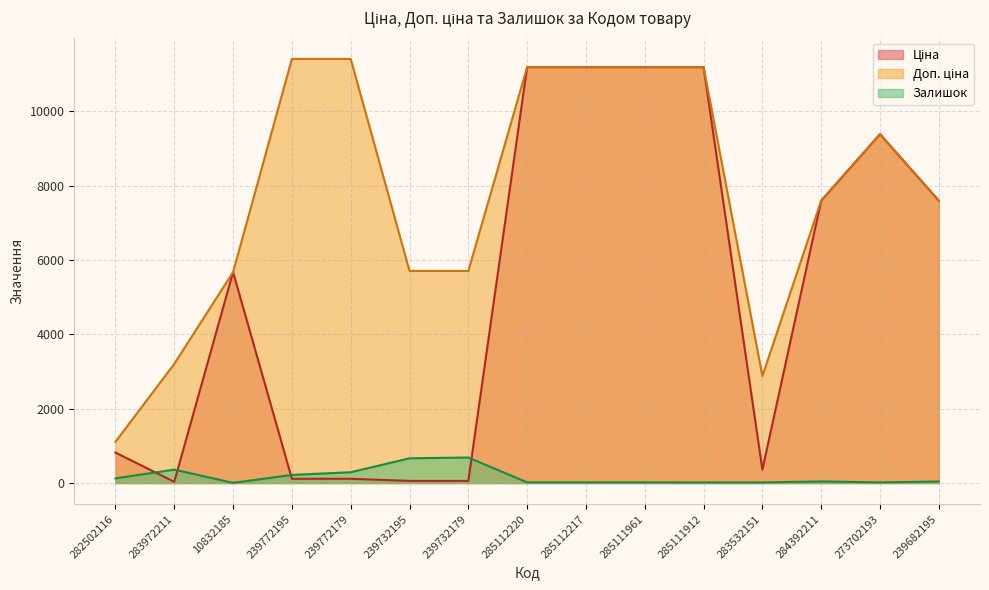

What position from the left is 10832185?

3